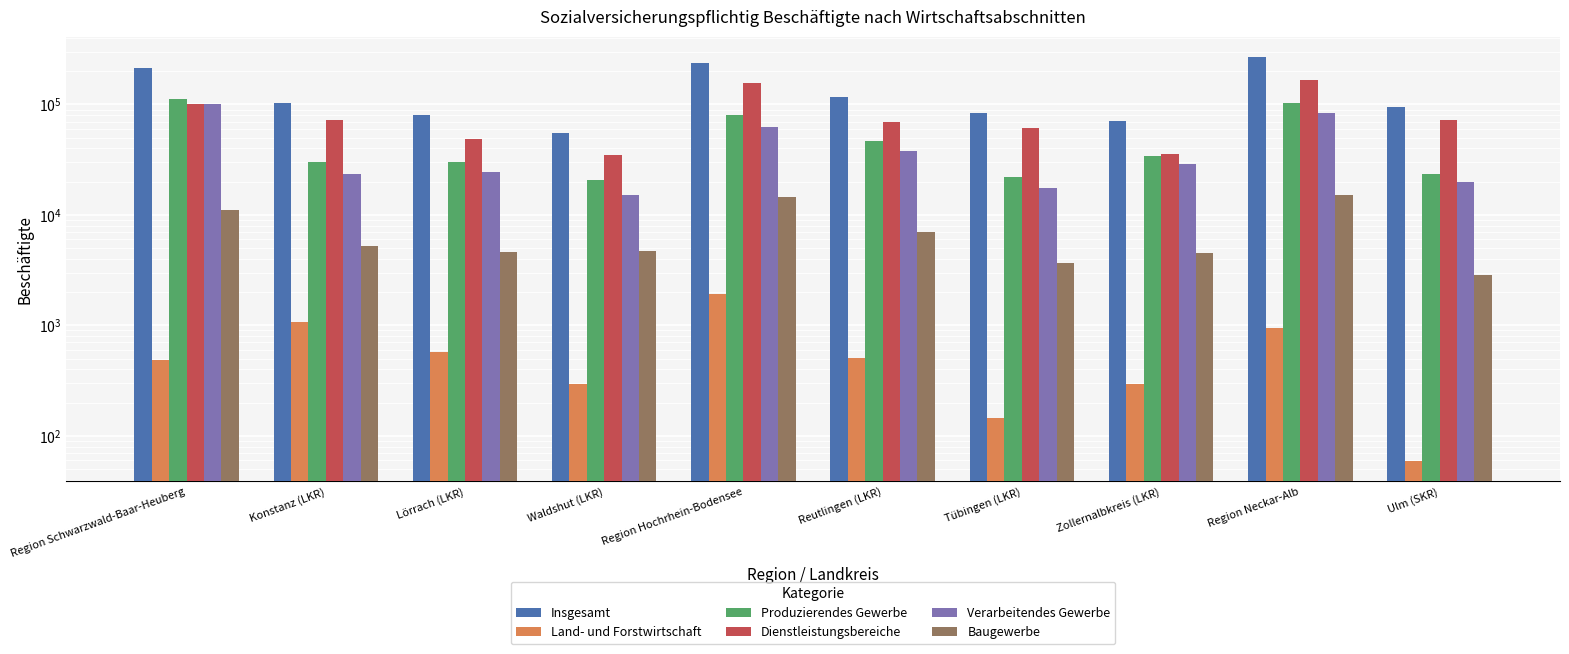

At which label is Dienstleistungsbereiche closest to 100226?

Region Schwarzwald-Baar-Heuberg